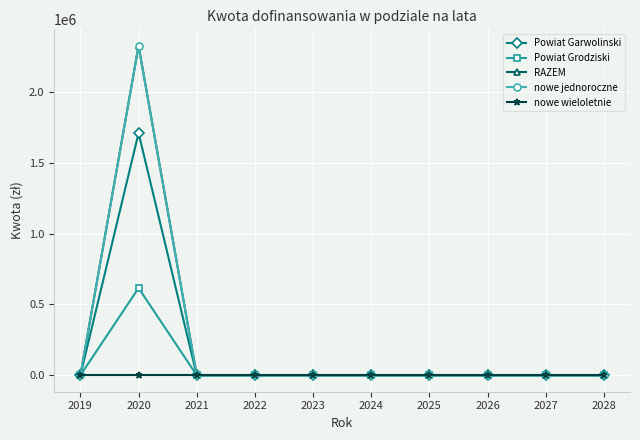

Where is nowe wieloletnie nearest to the value 0?

2019